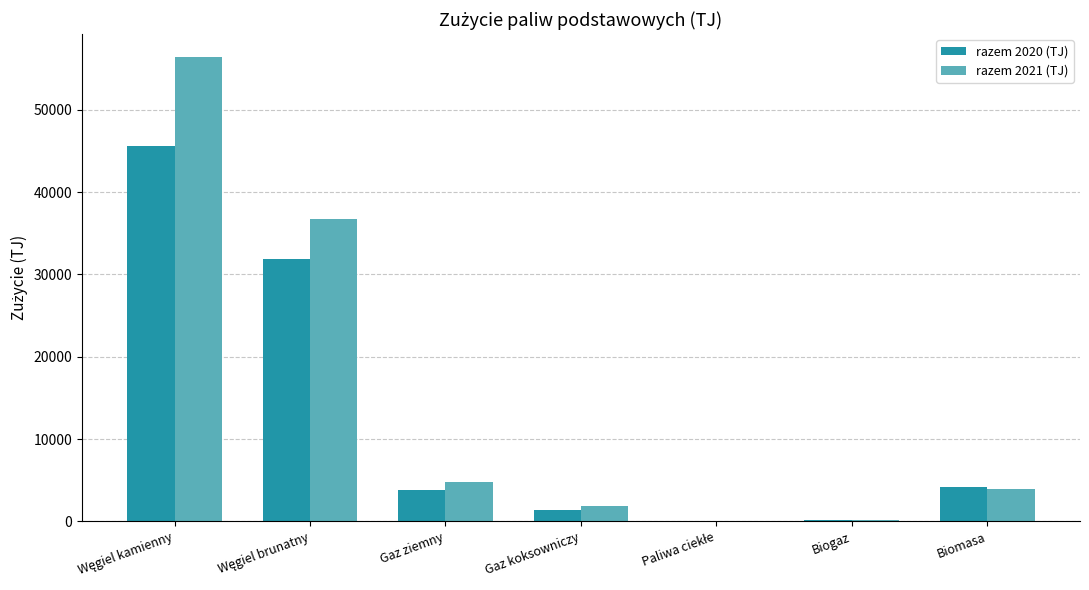

What is the sum of the razem 2021 (TJ) values at Gaz ziemny and Biomasa?

8728.1